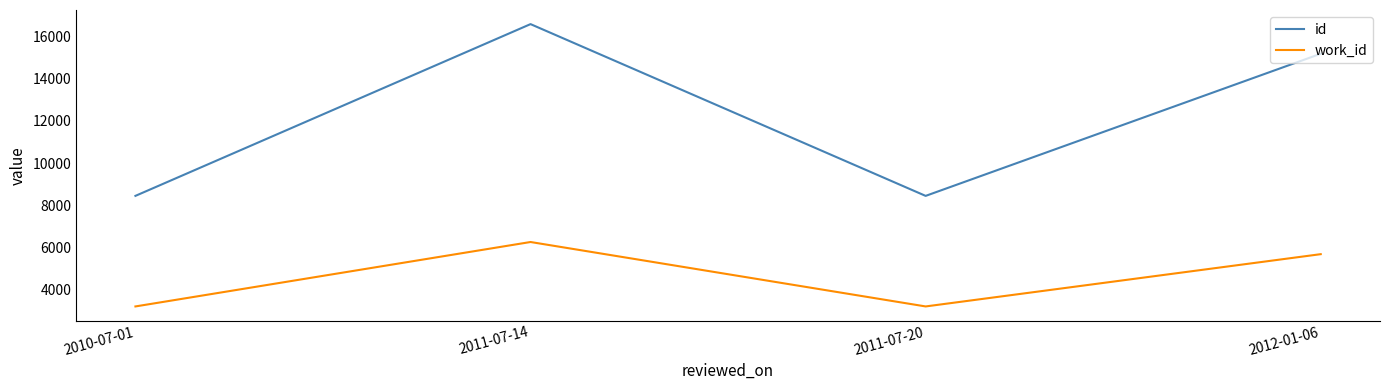

True or false: work_id has a value of 1525 at 2010-07-01.

False